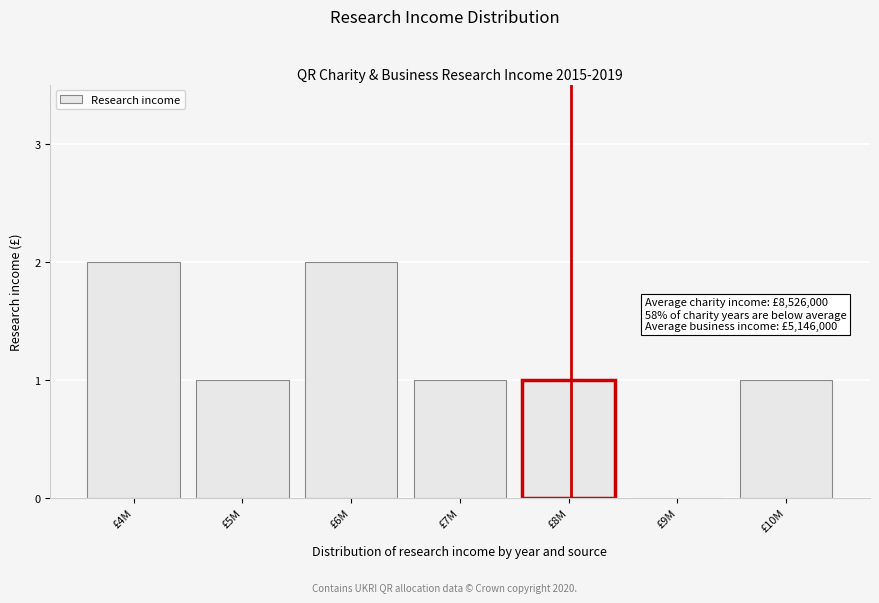

Reading right to left, transcribe all the data shown in this chart.

£10M=1	£9M=0	£8M=1	£7M=1	£6M=2	£5M=1	£4M=2